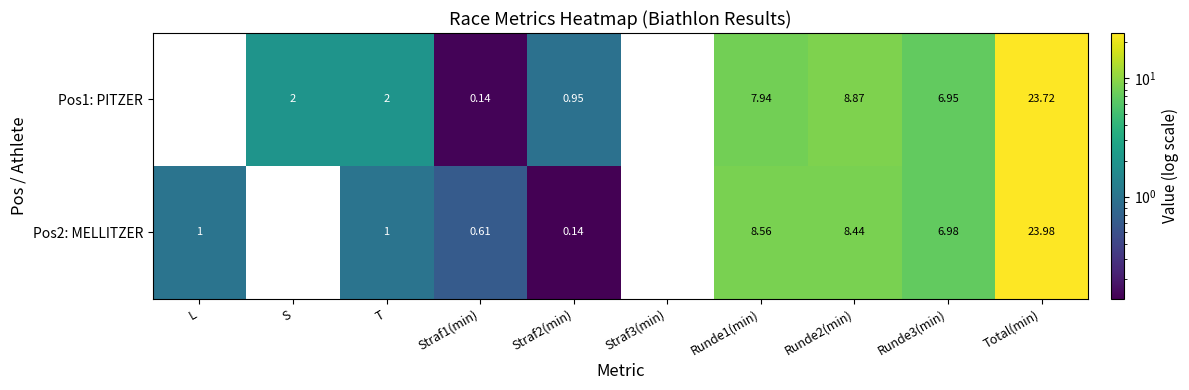

How many data points in Pos1: PITZER are less than 2?

4